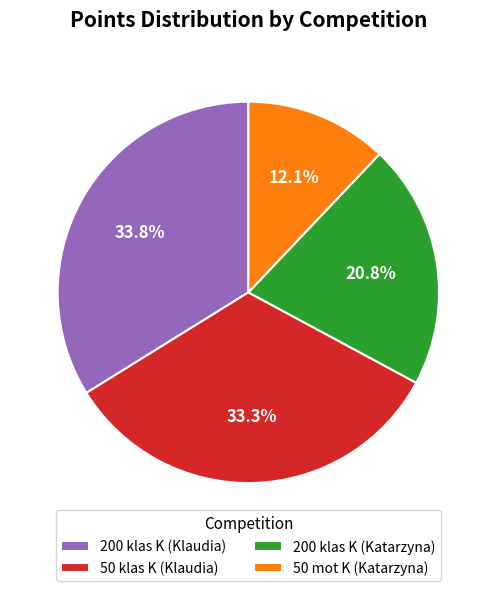

What is the ratio of the value at 50 klas K (Klaudia) to the value at 50 mot K (Katarzyna)?

2.8